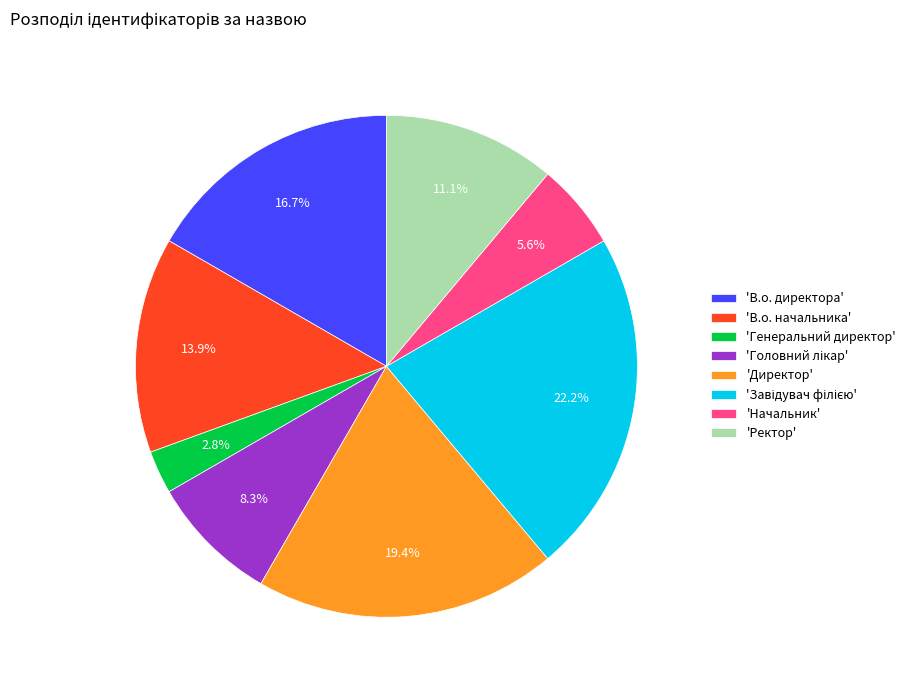

What percentage is NOT represented by 'В.о. начальника'?

86.1%